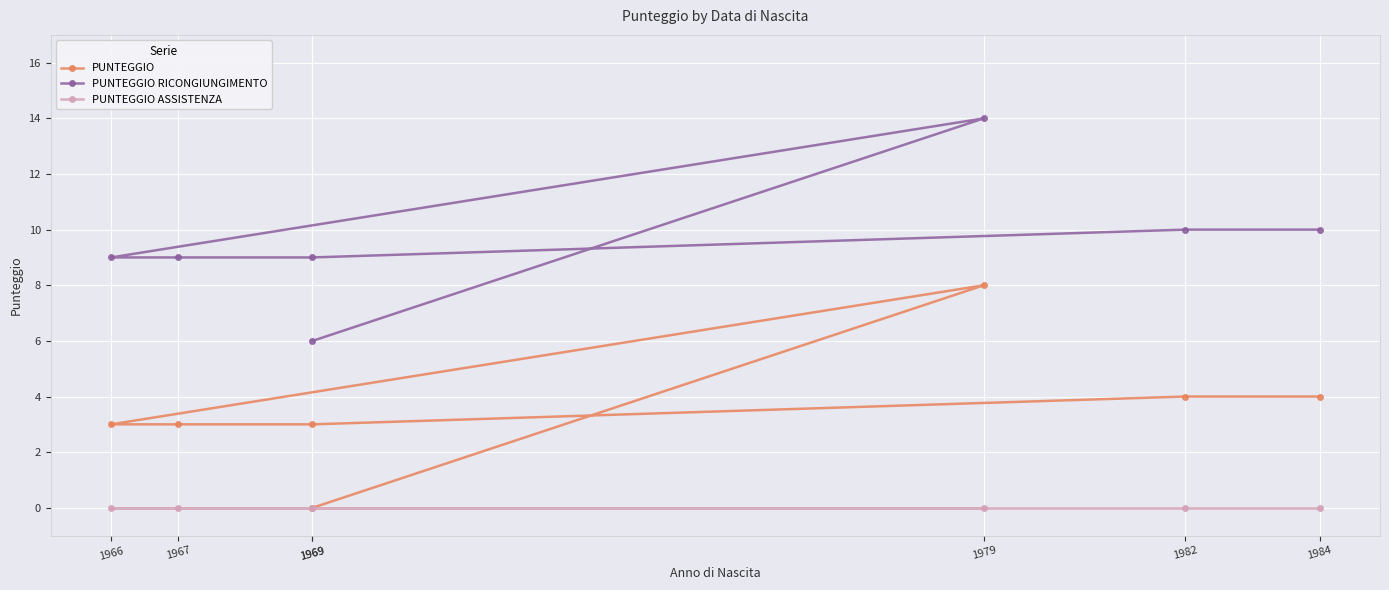

Which category has the lowest value in the PUNTEGGIO series?

1969